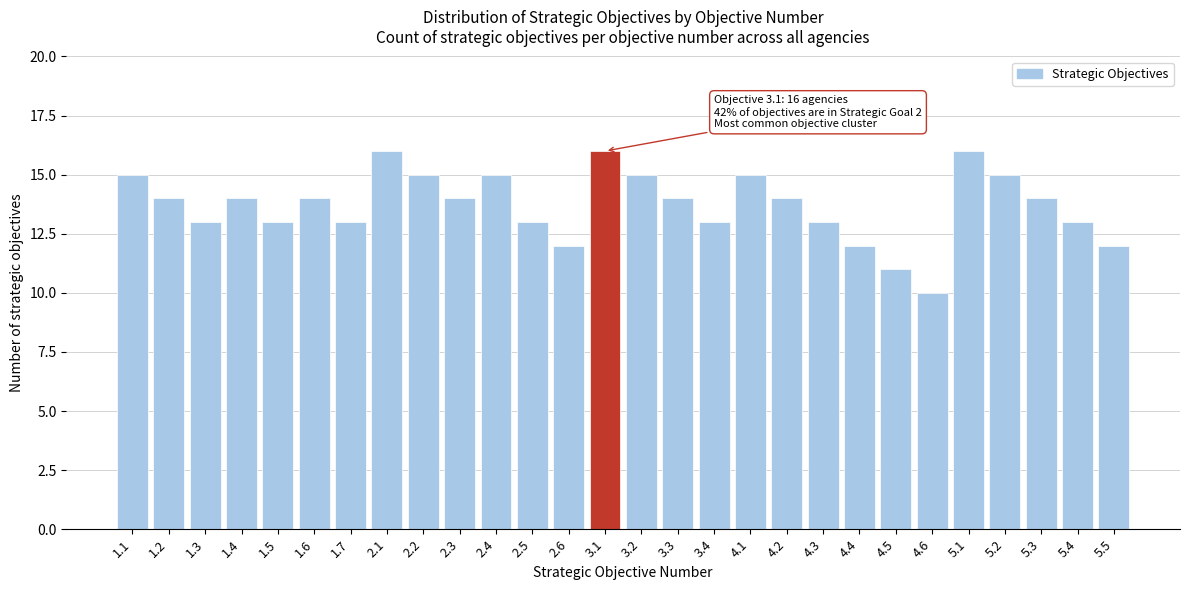

Reading left to right, list all the values displayed in this chart.

1.1=15	1.2=14	1.3=13	1.4=14	1.5=13	1.6=14	1.7=13	2.1=16	2.2=15	2.3=14	2.4=15	2.5=13	2.6=12	3.1=16	3.2=15	3.3=14	3.4=13	4.1=15	4.2=14	4.3=13	4.4=12	4.5=11	4.6=10	5.1=16	5.2=15	5.3=14	5.4=13	5.5=12